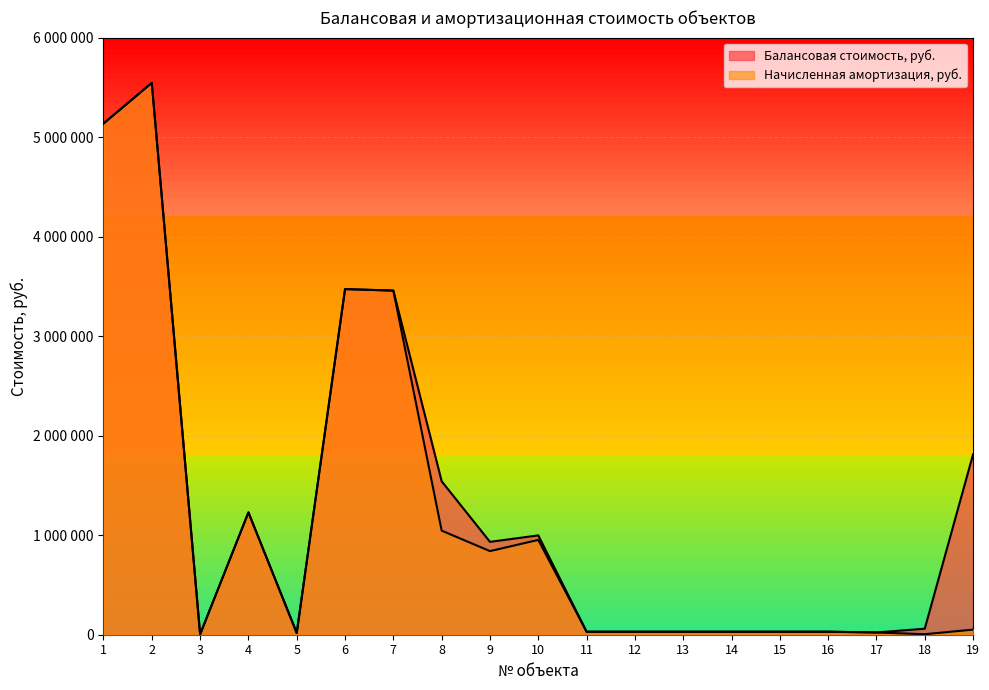

How many data points in Начисленная амортизация, руб. are less than 30200?

4